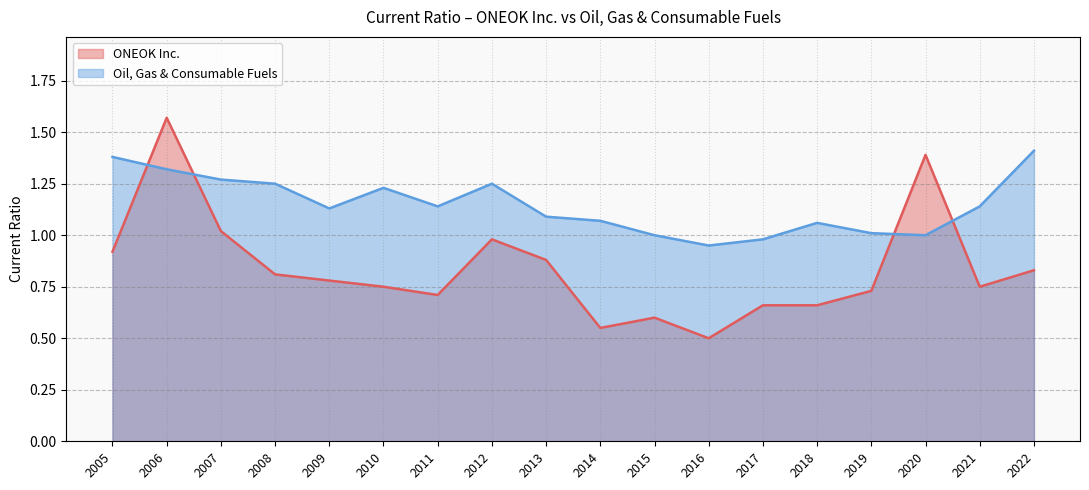

What is the smallest value displayed?

0.5